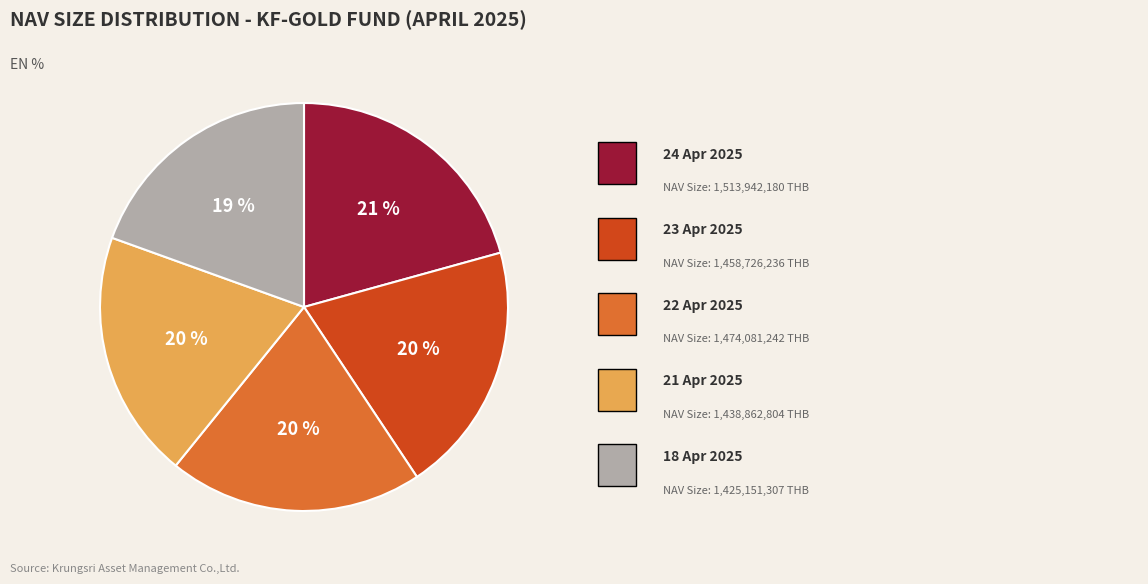

To the nearest percent, what is the average slice percentage?

20%